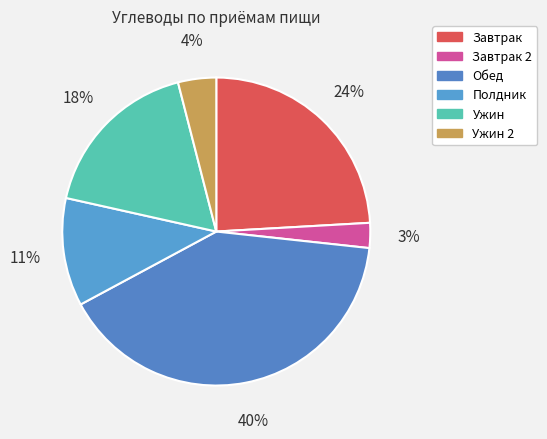

Does any single category account for the majority?

No